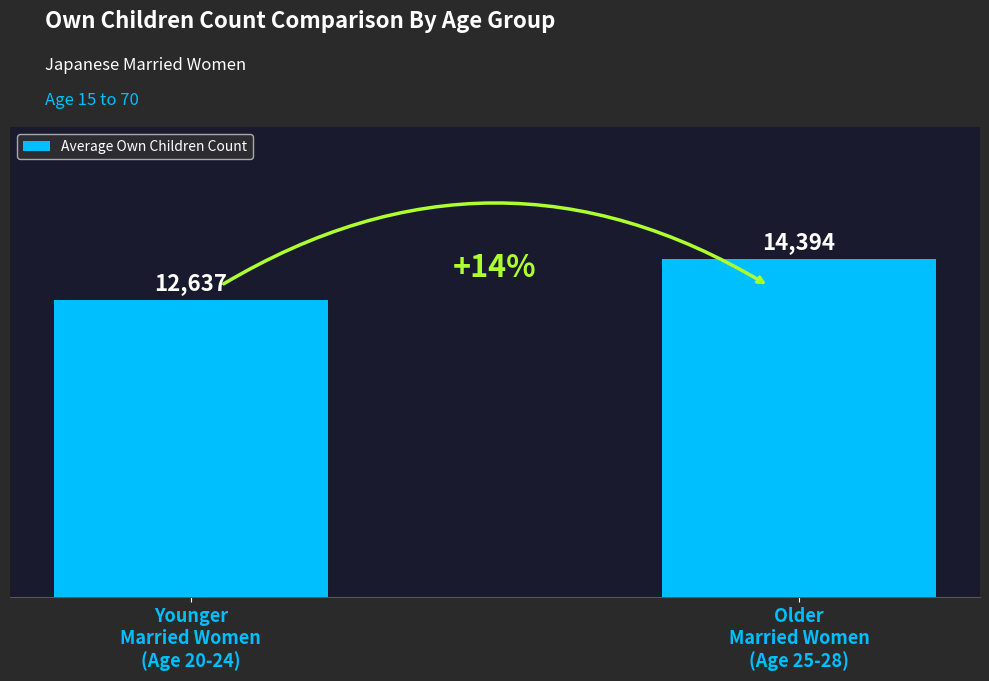

What is the difference between the values at Older
Married Women
(Age 25-28) and Younger
Married Women
(Age 20-24)?

1757